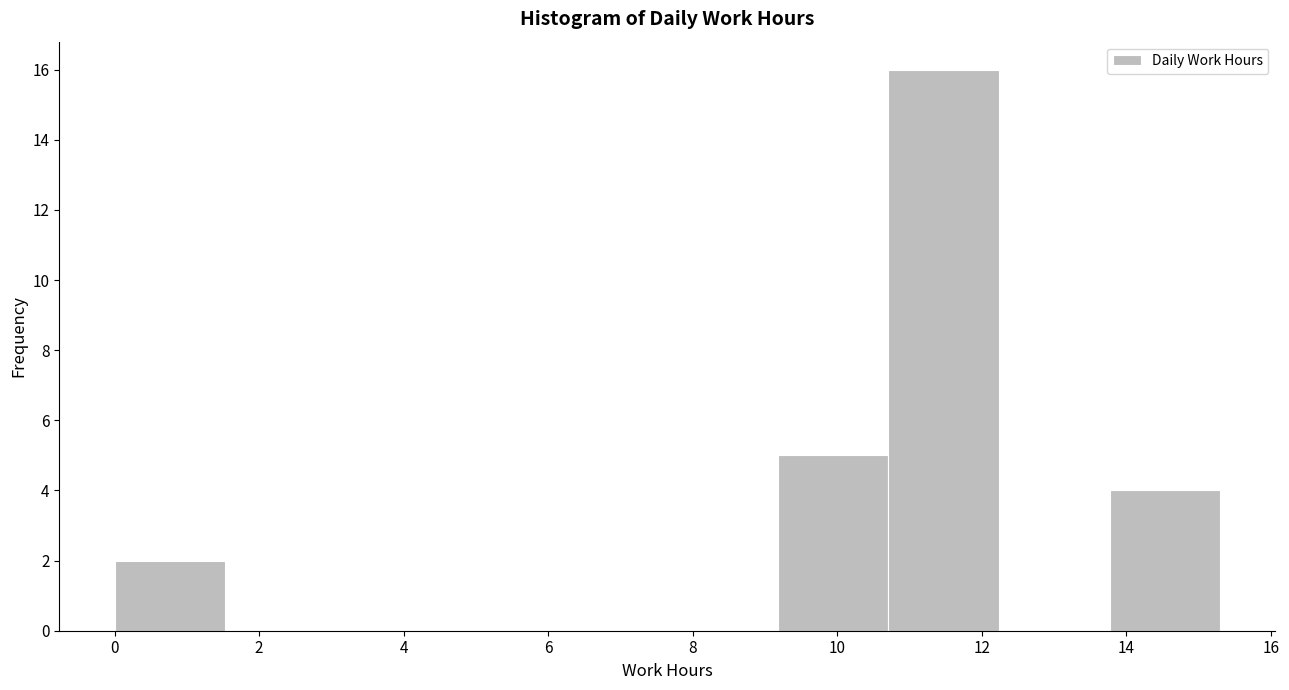

Over which range of the x-axis is the bar tallest?

10.8 to 12.2